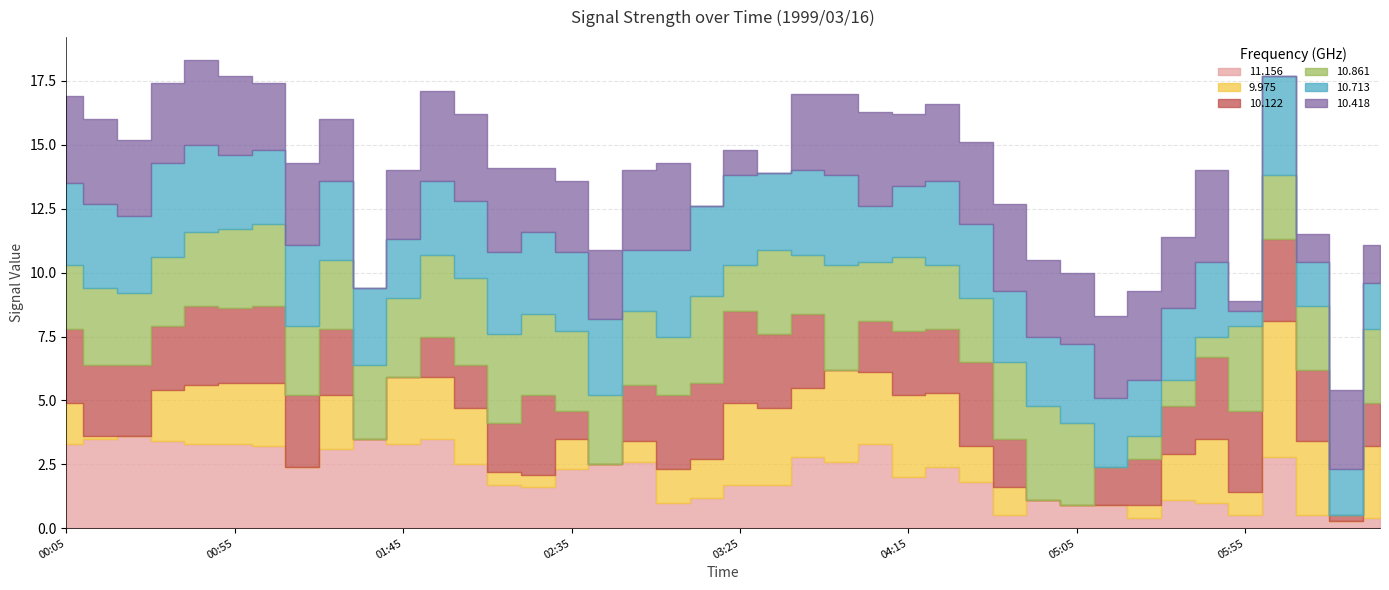

How many positive values does the 10.418 series have?

36